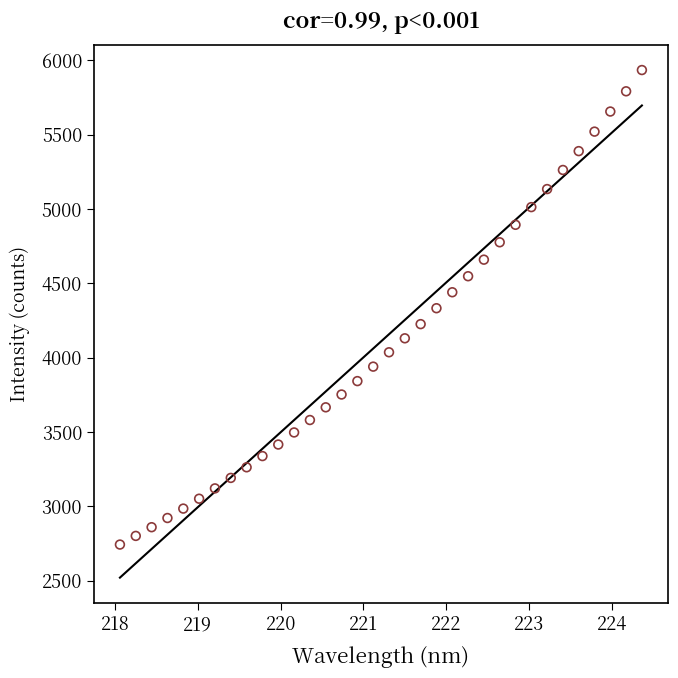

What is the range of Y values (max minus min)?

3192.5